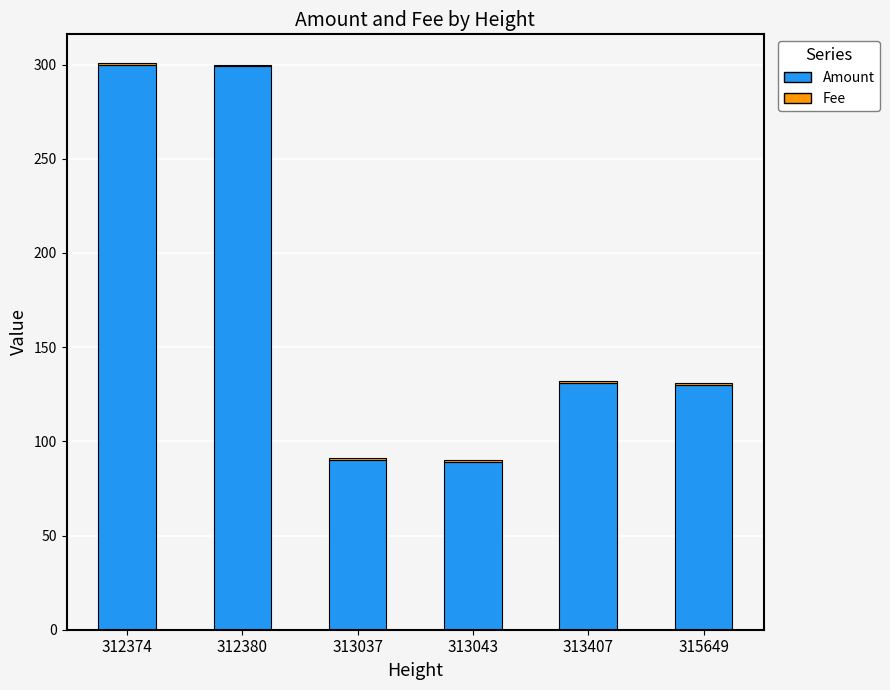

The Amount series shows 90 at 313037. True or false?

True